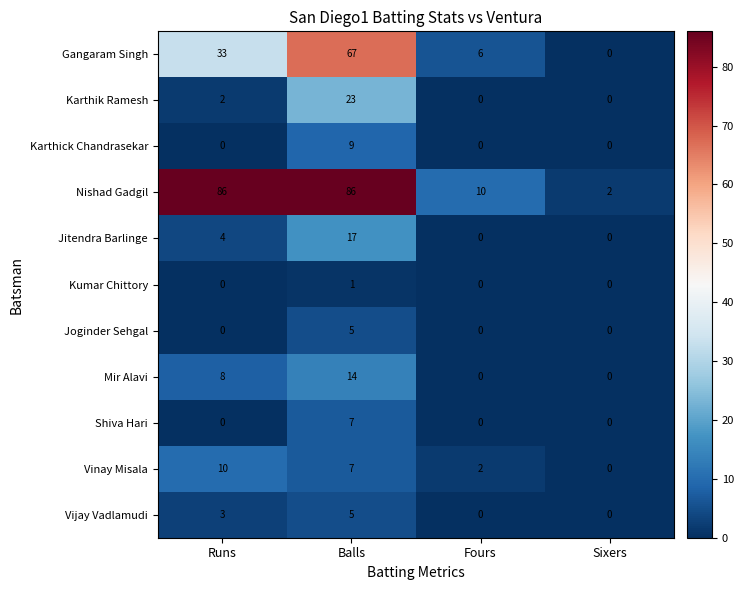

What is the maximum value for Shiva Hari?

7